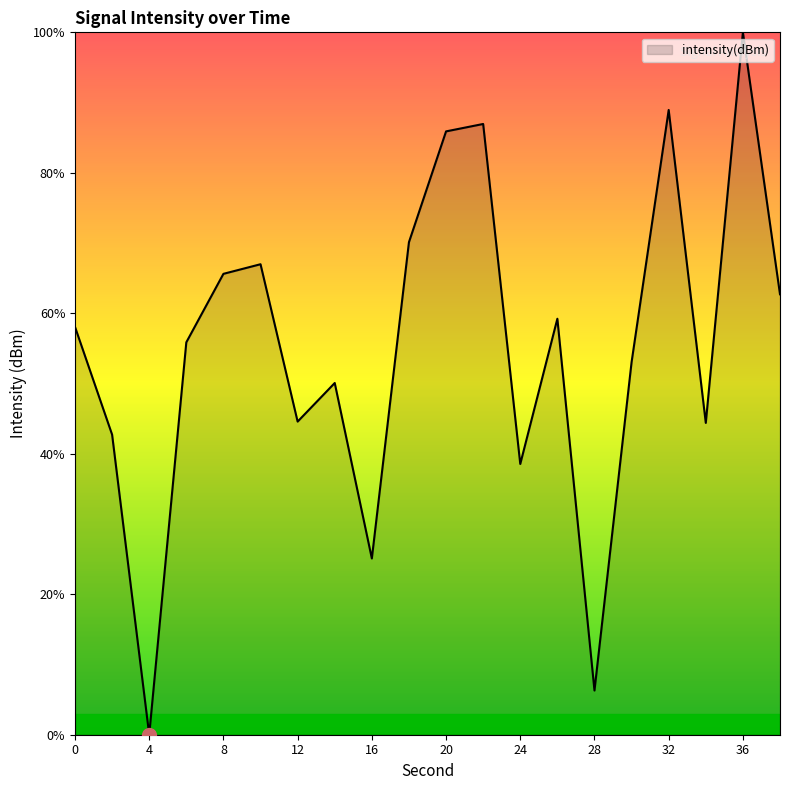

What is the difference between the maximum and minimum values?

100.0